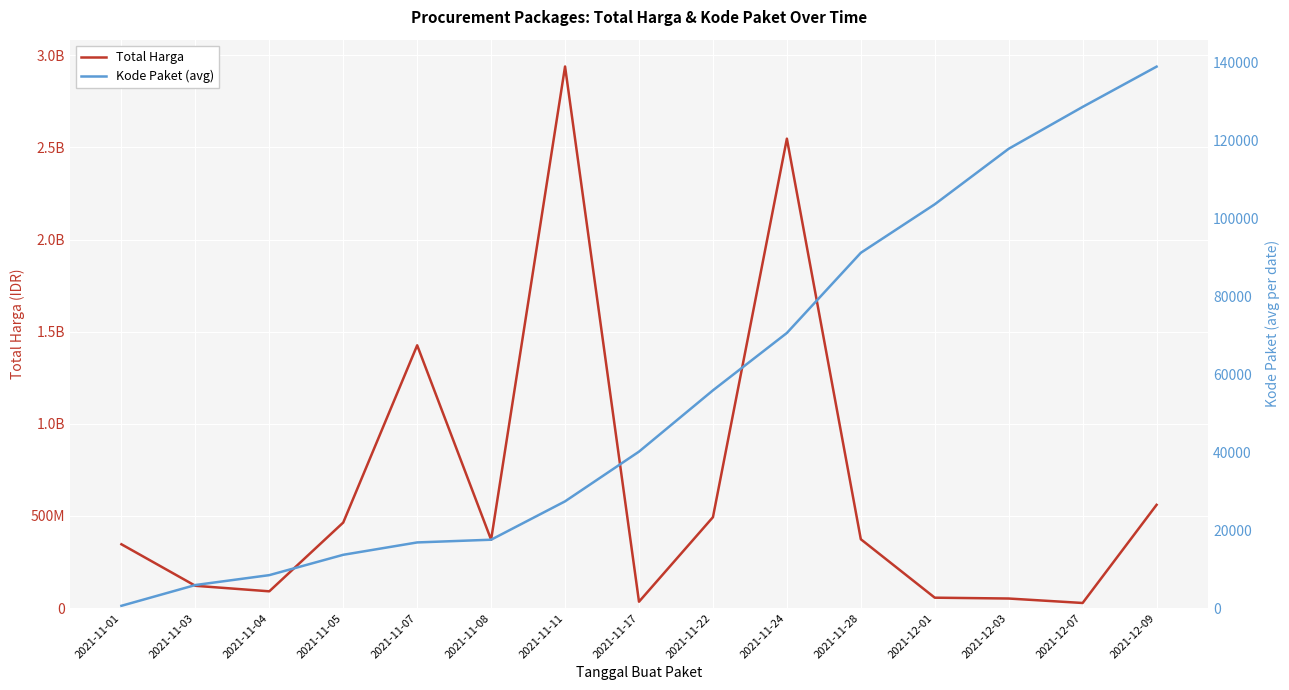

Count the number of data series in this chart.

2